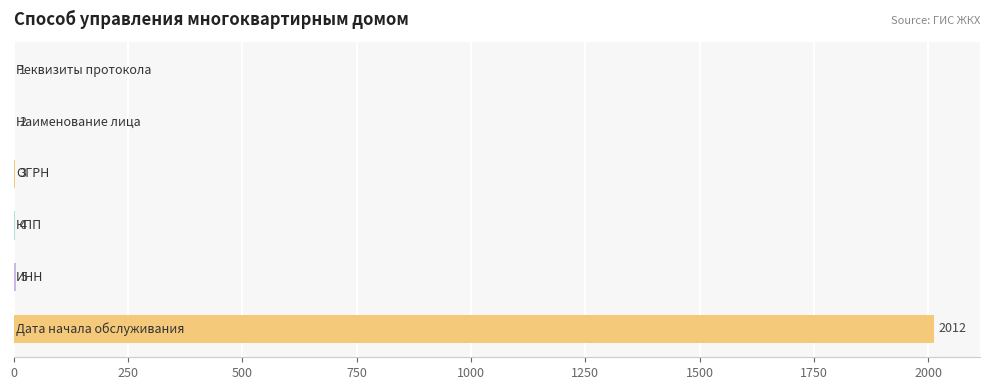

How many categories are shown in the chart?

6